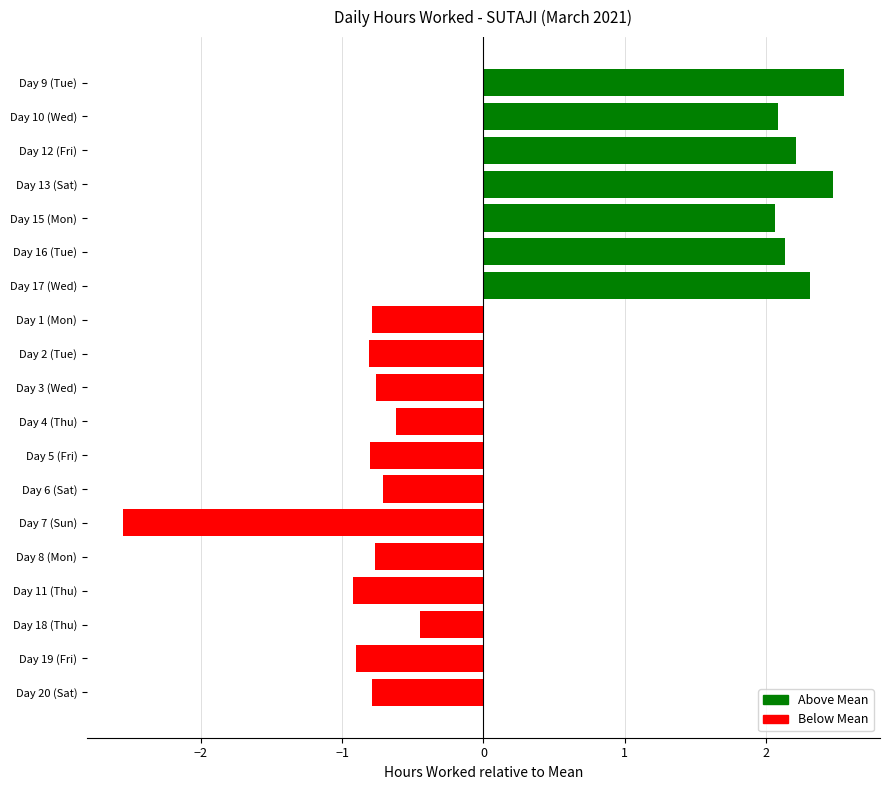

Rank the categories by value from highest to lowest.

Day 9 (Tue), Day 13 (Sat), Day 17 (Wed), Day 12 (Fri), Day 16 (Tue), Day 10 (Wed), Day 15 (Mon), Day 18 (Thu), Day 4 (Thu), Day 6 (Sat), Day 3 (Wed), Day 8 (Mon), Day 1 (Mon), Day 20 (Sat), Day 5 (Fri), Day 2 (Tue), Day 19 (Fri), Day 11 (Thu), Day 7 (Sun)